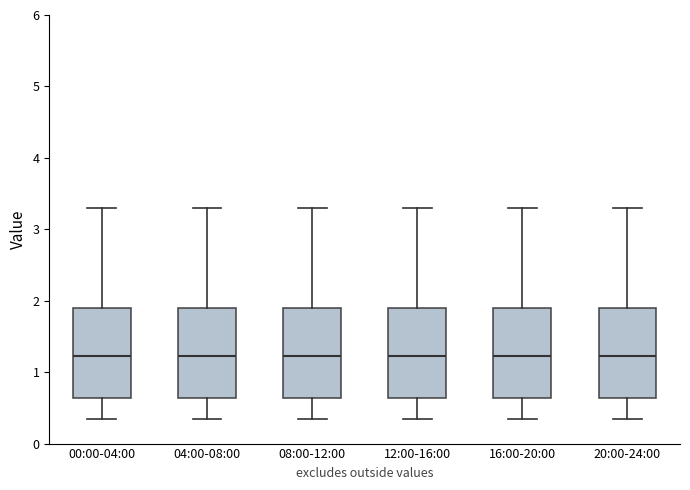

Where is the lower edge of the box for 00:00-04:00 on the y-axis? The values are not printed on the chart, so give them approximately, as read against the axis.

0.6